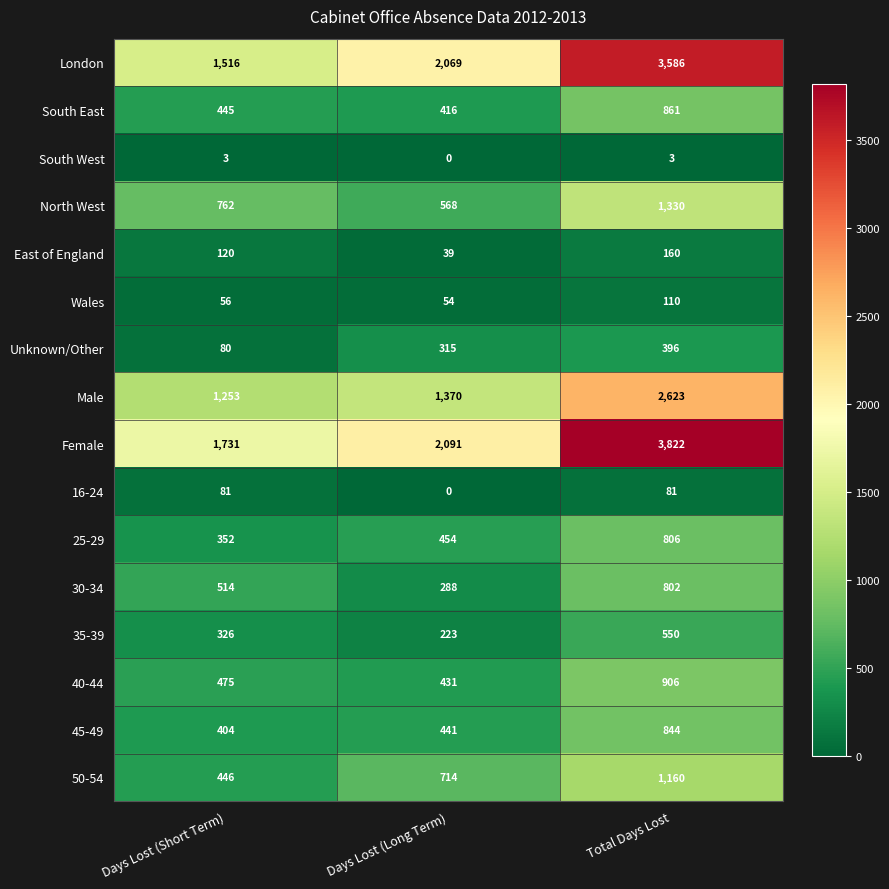

What is the spread (max minus min) of values at Total Days Lost?

3819